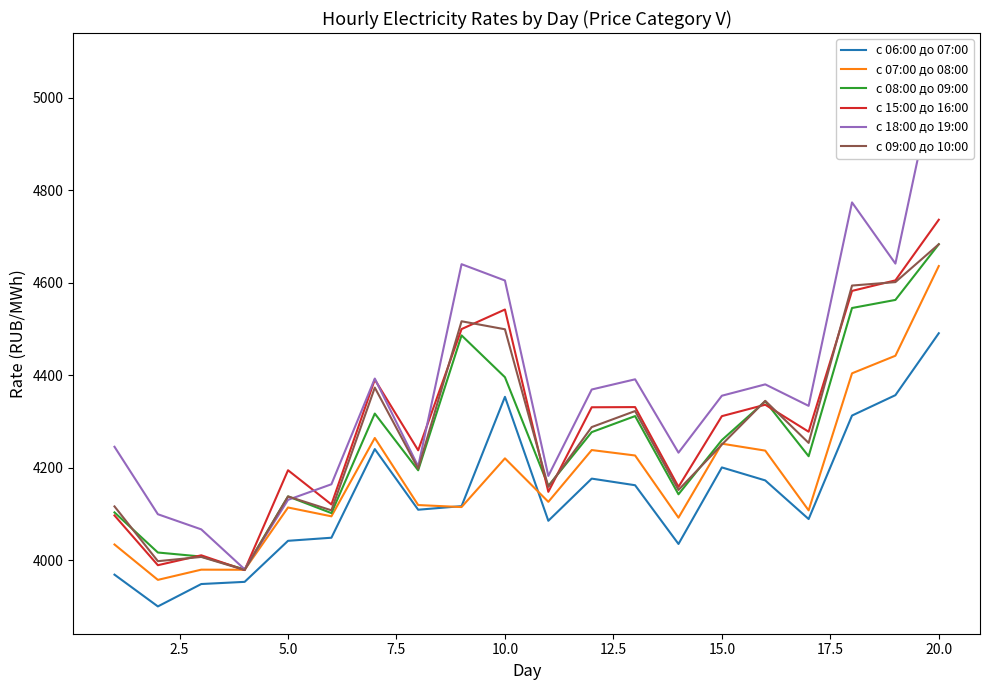

What is the minimum value for с 07:00 до 08:00?

3957.7